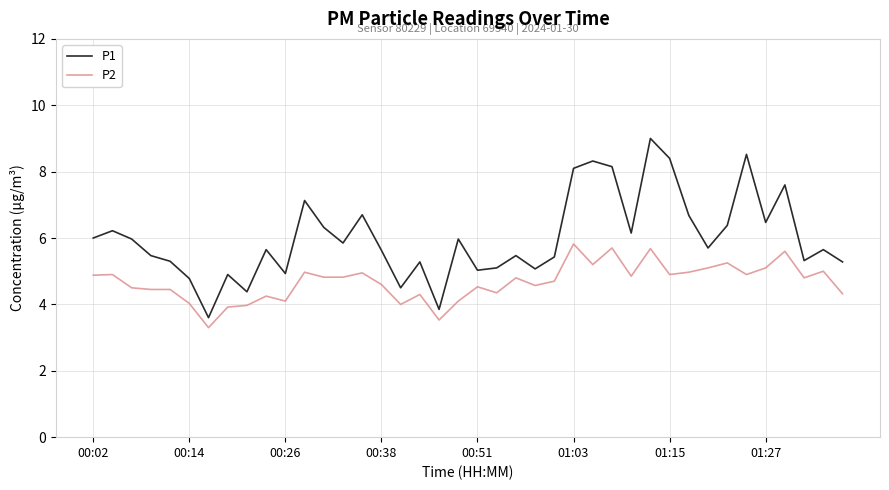

True or false: P2 and P1 cross at least once.

False